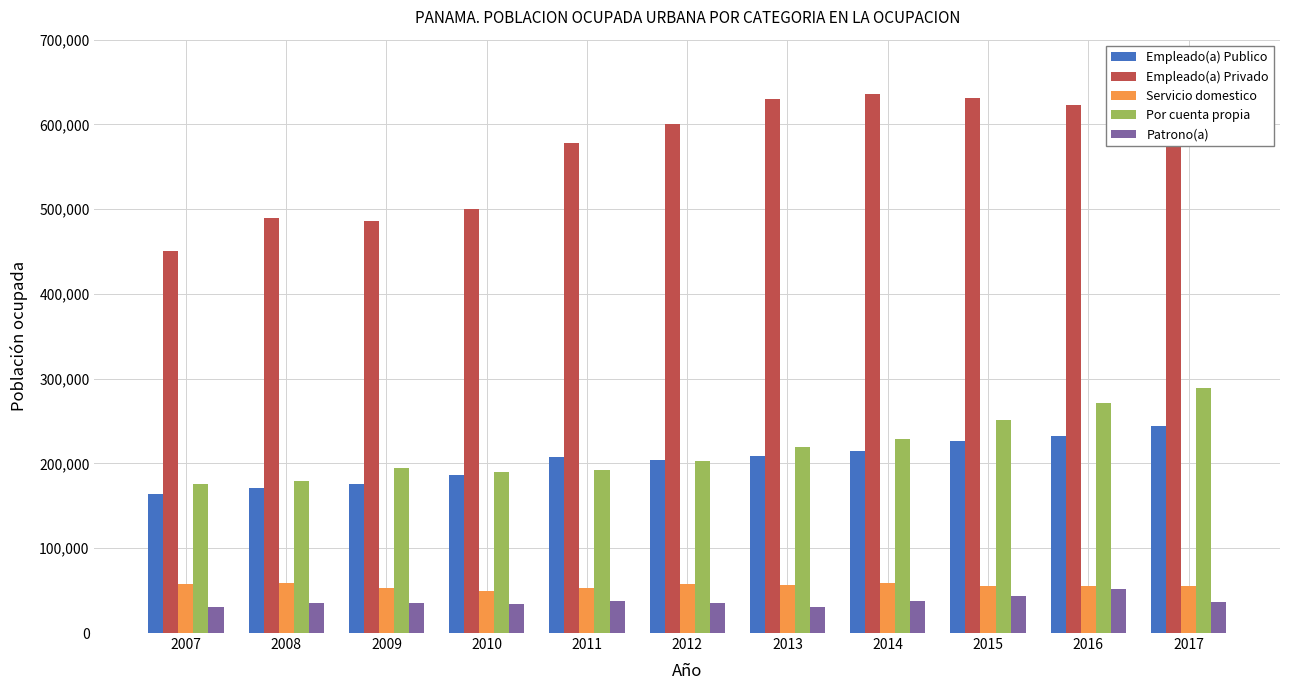

What is the maximum value shown in the chart?

636375